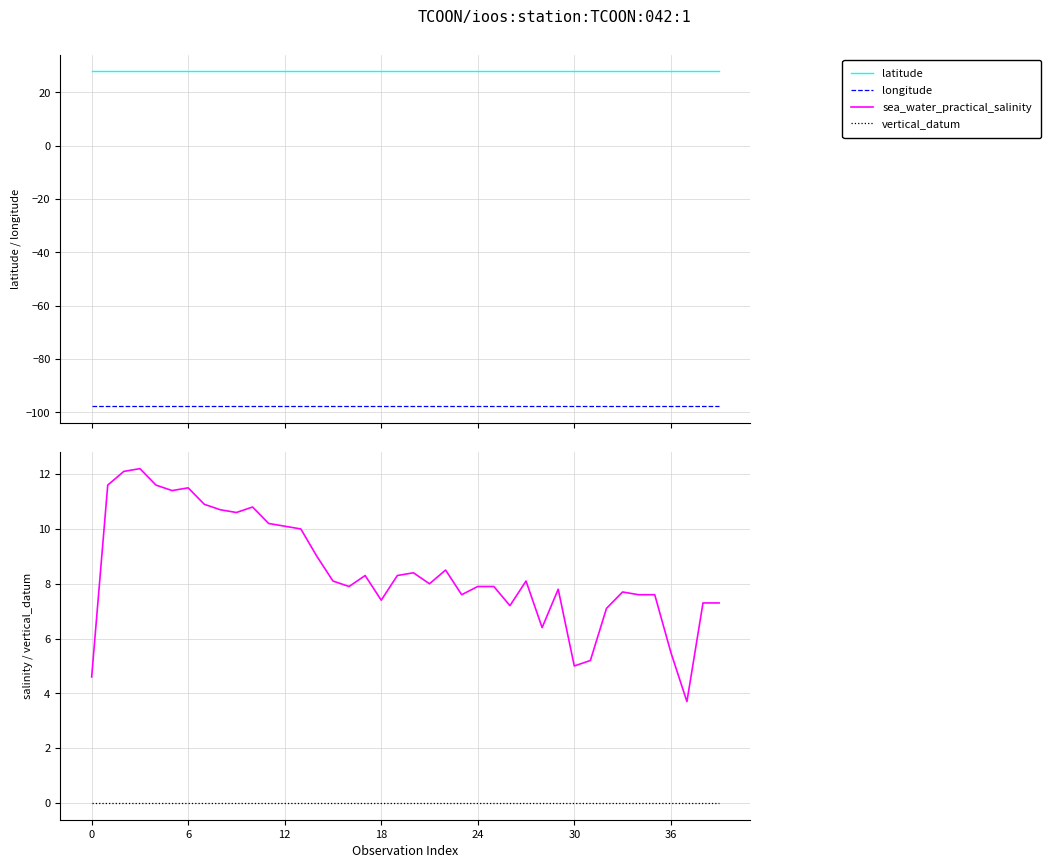

True or false: longitude has a value of -97.6 at 19.

True